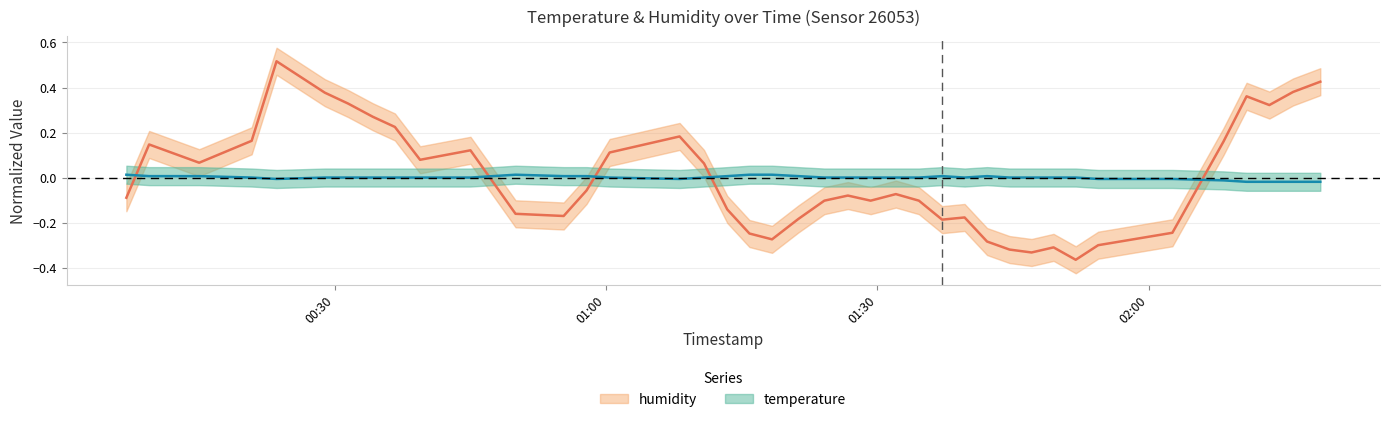

At which label does temperature first exceed 0?

2022-09-09T00:06:59